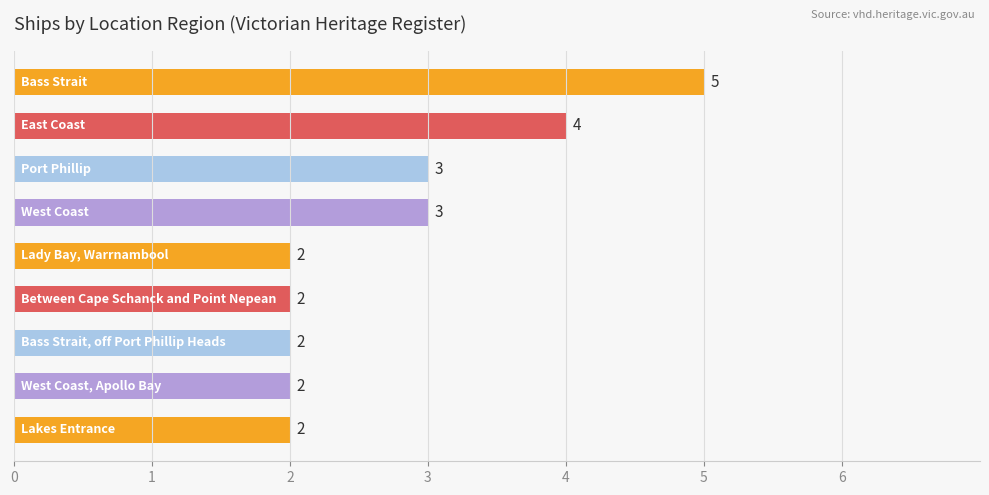

How many values are between 2 and 3?

7